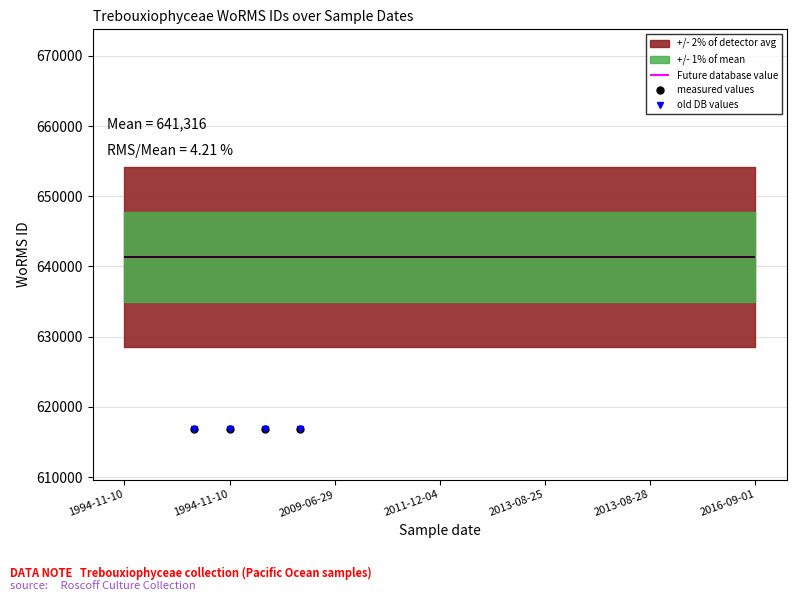

Does the chart have visible grid lines?

Yes